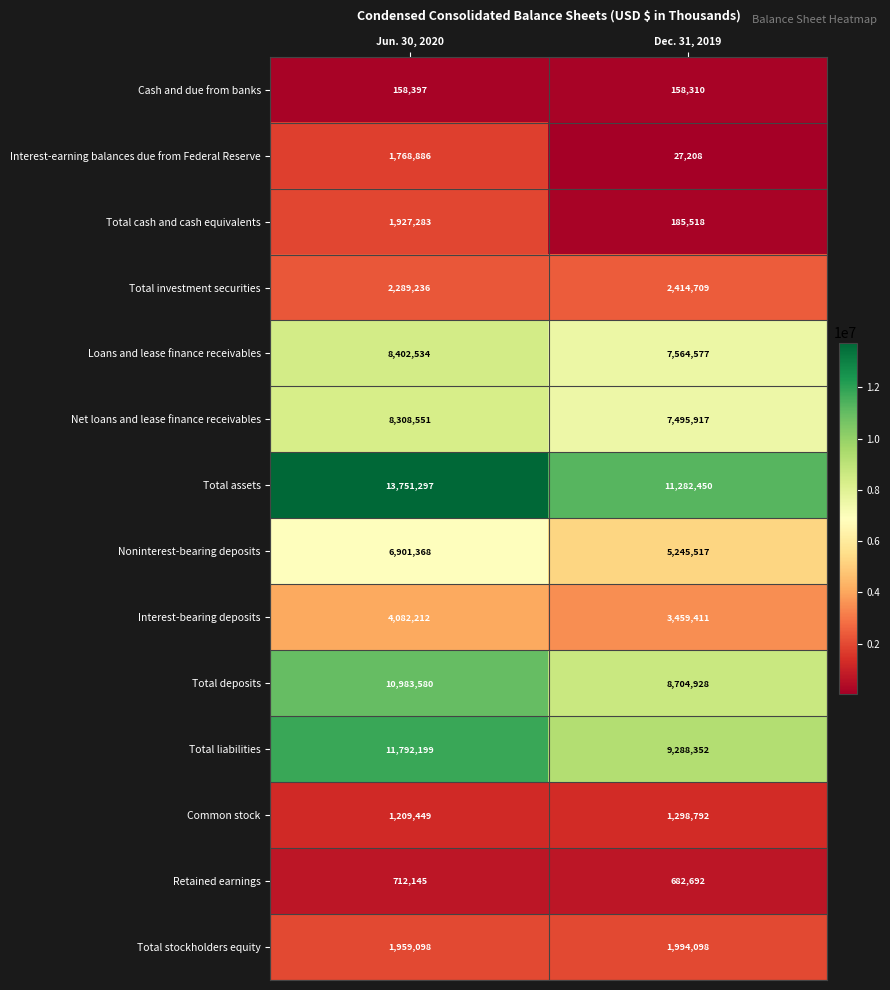

At which label is Interest-bearing deposits closest to 3770811?

Dec. 31, 2019